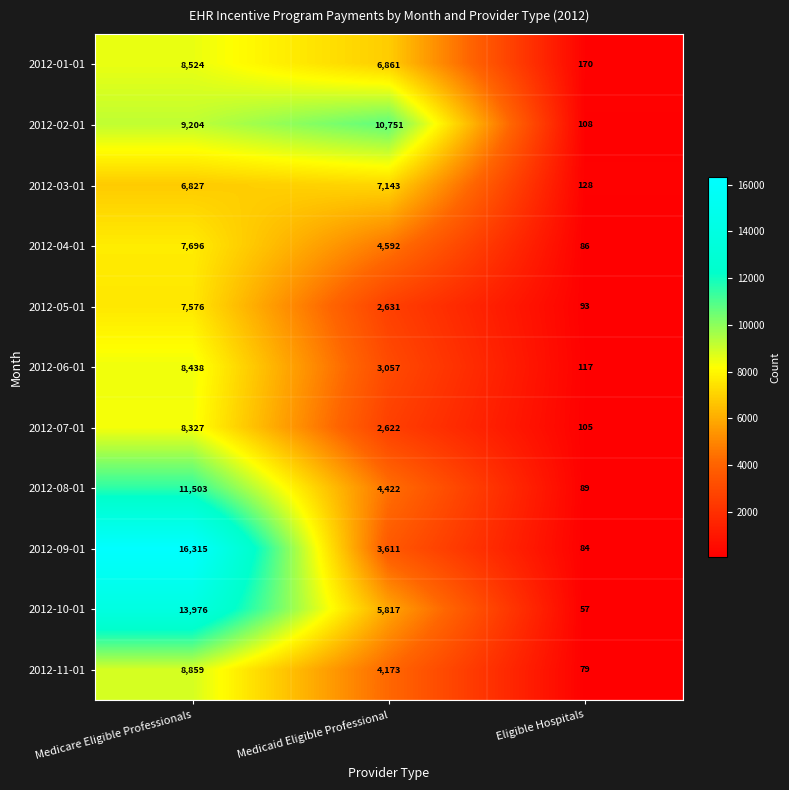

True or false: 2012-07-01 has a value of 2898 at Medicare Eligible Professionals.

False